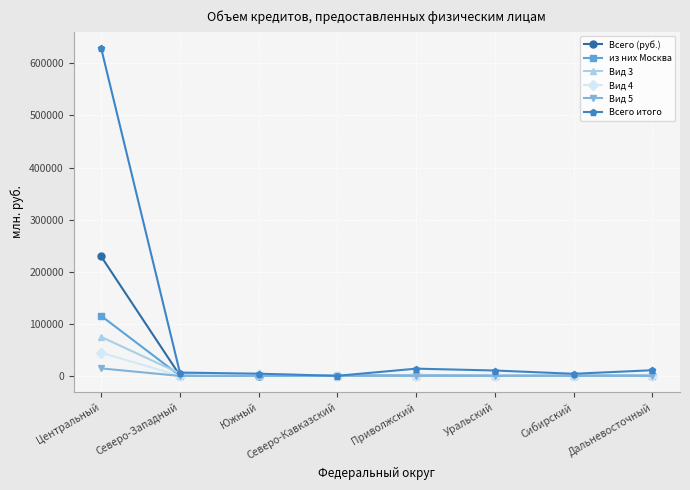

What is the difference between the second highest and second lowest values in the Вид 5 series?

100